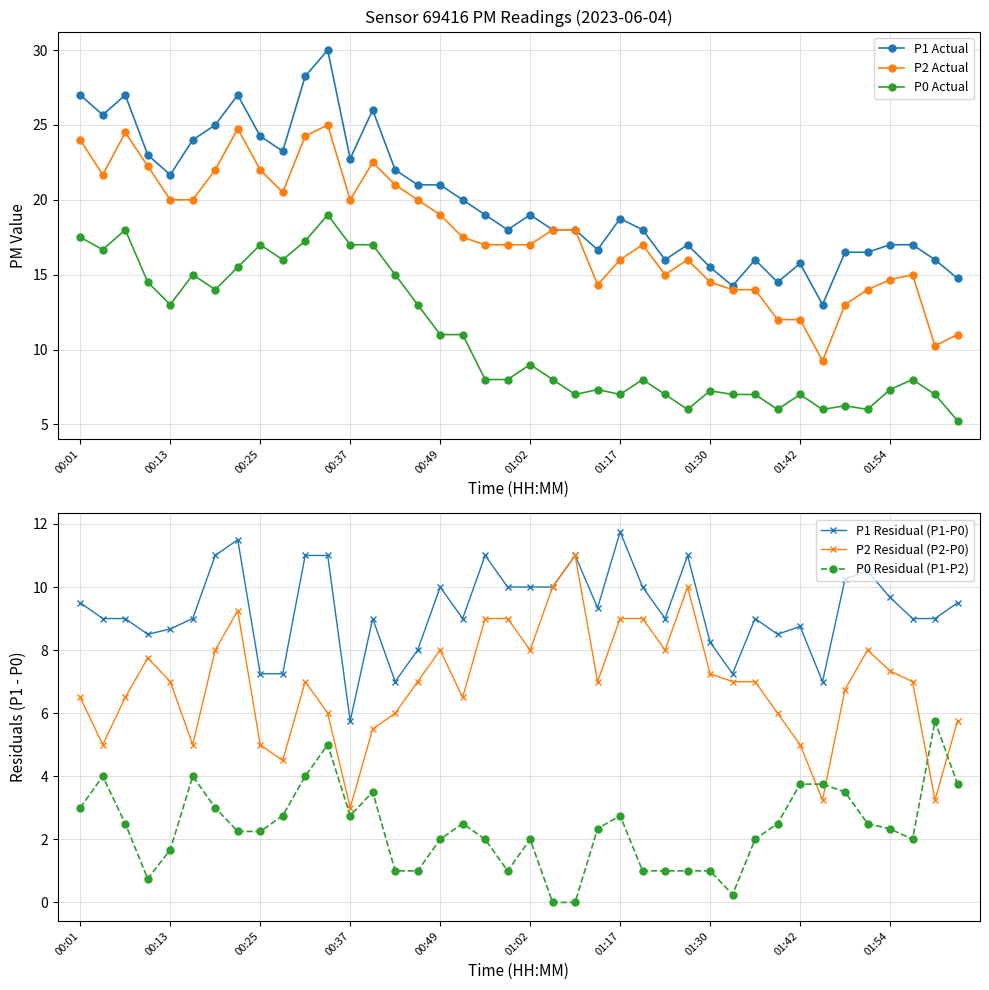

The value of P0 Actual at 01:17 is 7.0. True or false?

True